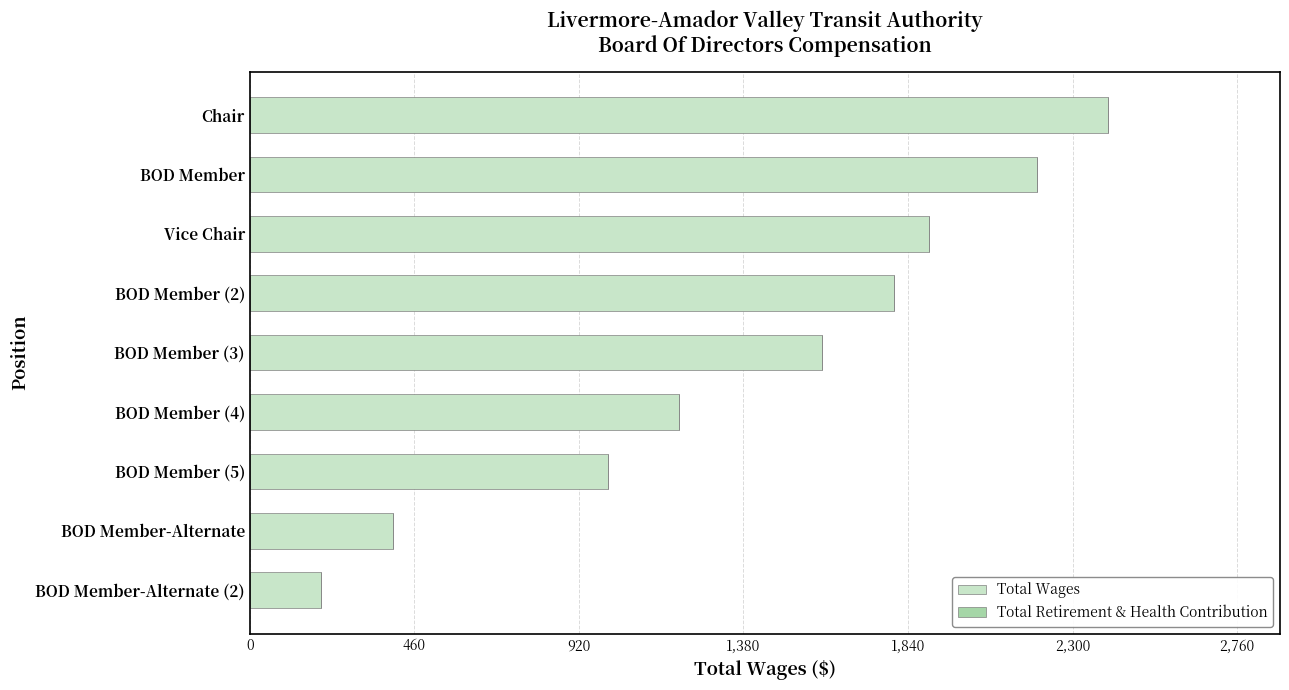

Which category has the highest value across all series?

Chair